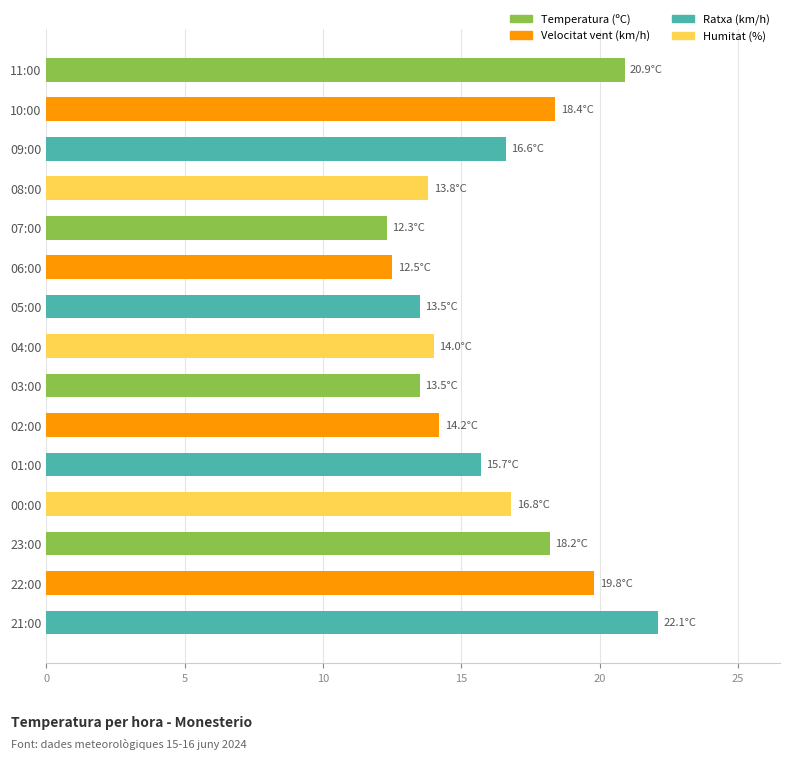

Reading bottom to top, list all the values displayed in this chart.

21:00=22.1	22:00=19.8	23:00=18.2	00:00=16.8	01:00=15.7	02:00=14.2	03:00=13.5	04:00=14.0	05:00=13.5	06:00=12.5	07:00=12.3	08:00=13.8	09:00=16.6	10:00=18.4	11:00=20.9